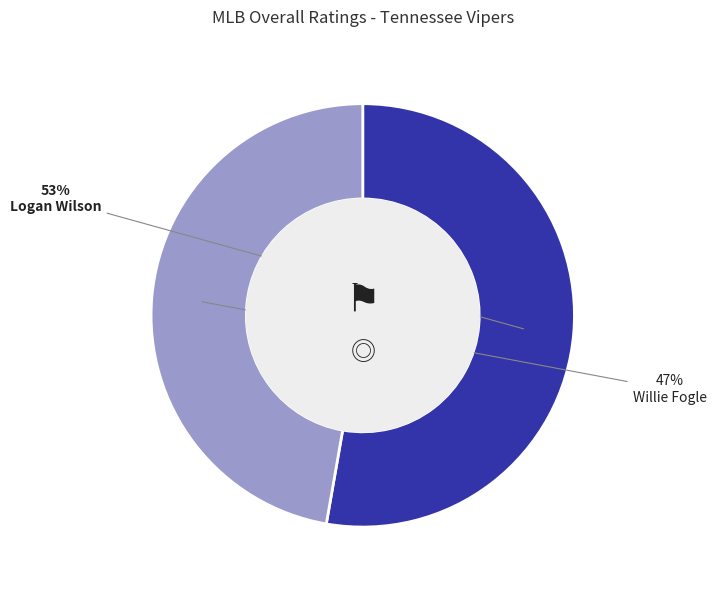

True or false: Logan Wilson accounts for 53% of the total.

True